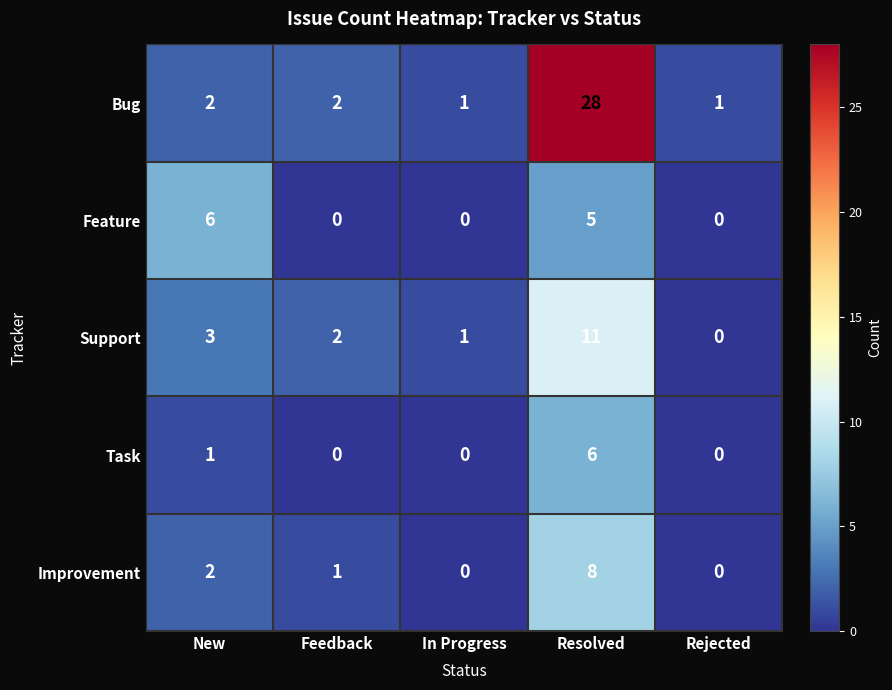

Reading right to left, transcribe all the data shown in this chart.

Bug: Rejected=1	Resolved=28	In Progress=1	Feedback=2	New=2
Feature: Rejected=0	Resolved=5	In Progress=0	Feedback=0	New=6
Support: Rejected=0	Resolved=11	In Progress=1	Feedback=2	New=3
Task: Rejected=0	Resolved=6	In Progress=0	Feedback=0	New=1
Improvement: Rejected=0	Resolved=8	In Progress=0	Feedback=1	New=2